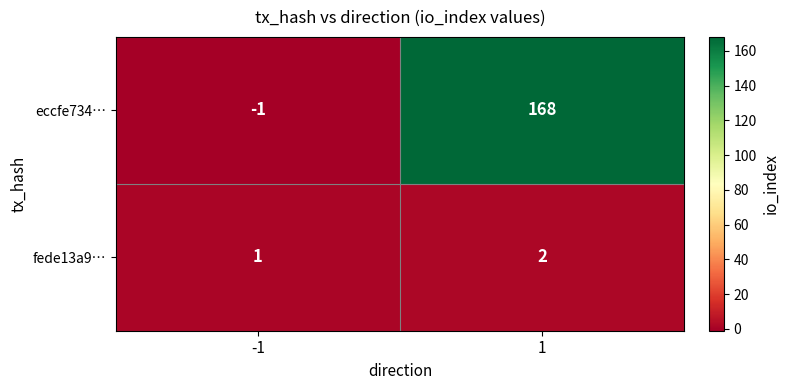

Read the eccfe734… value at 1, to the nearest 50.

150